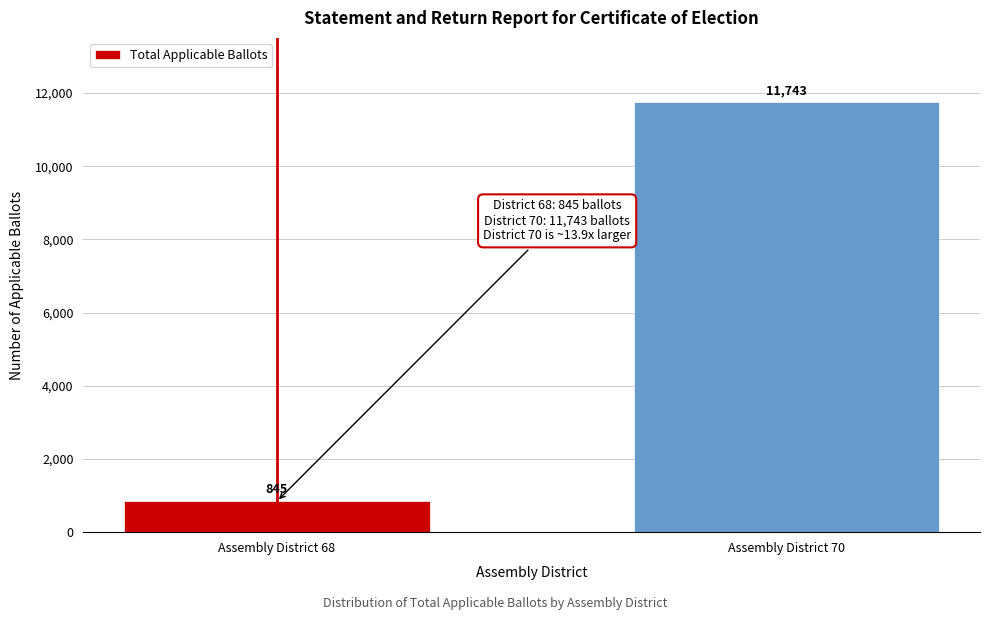

Reading right to left, transcribe all the data shown in this chart.

Assembly District 70=11743	Assembly District 68=845